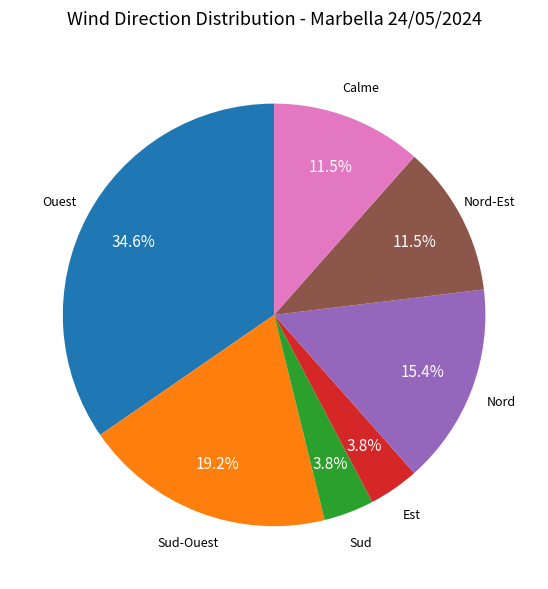

Count the number of slices in the pie.

7